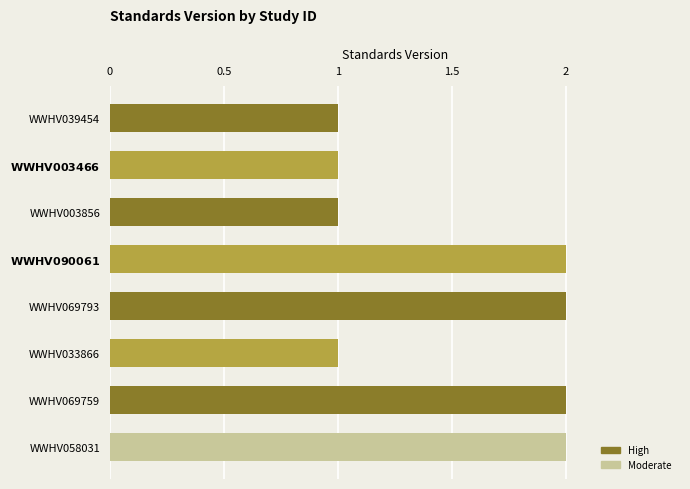

The chart shows a value of 1 at WWHV003856. True or false?

True